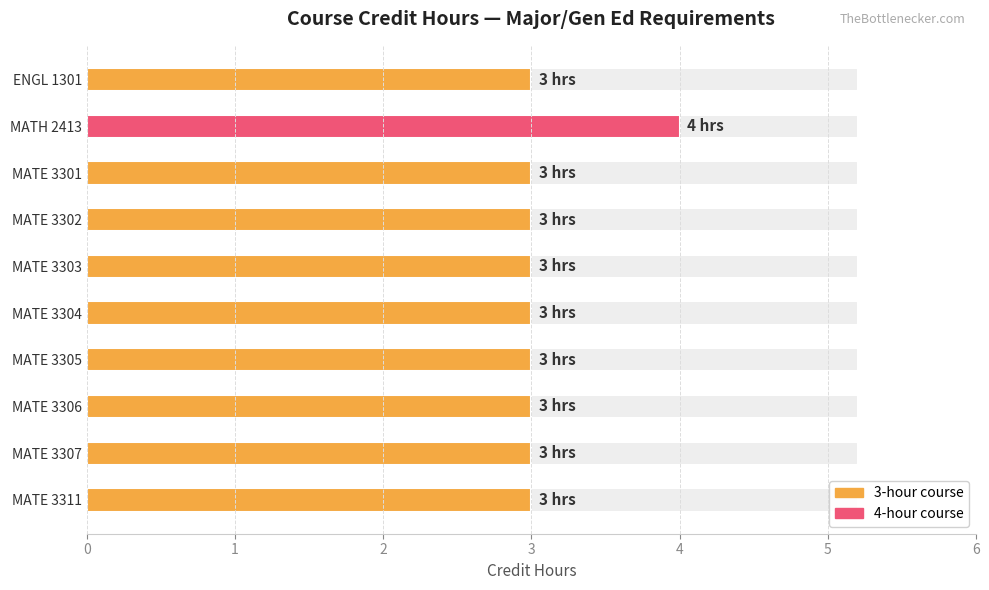

True or false: the data shows 1 at MATE 3304.

False